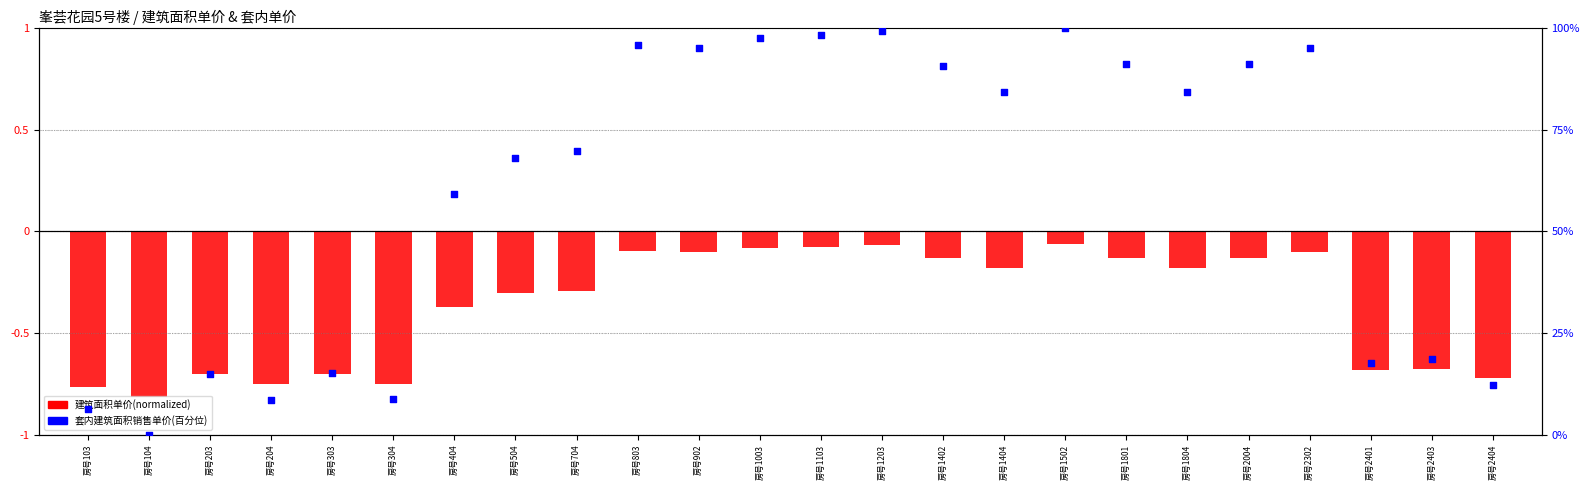

Which series contains the highest Y value?

套内单价百分位